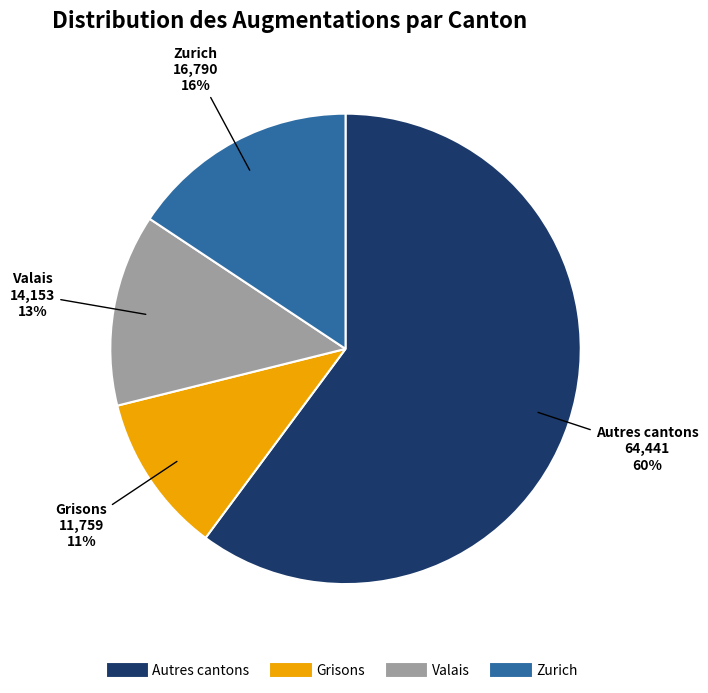

To the nearest percent, what is the average slice percentage?

25%